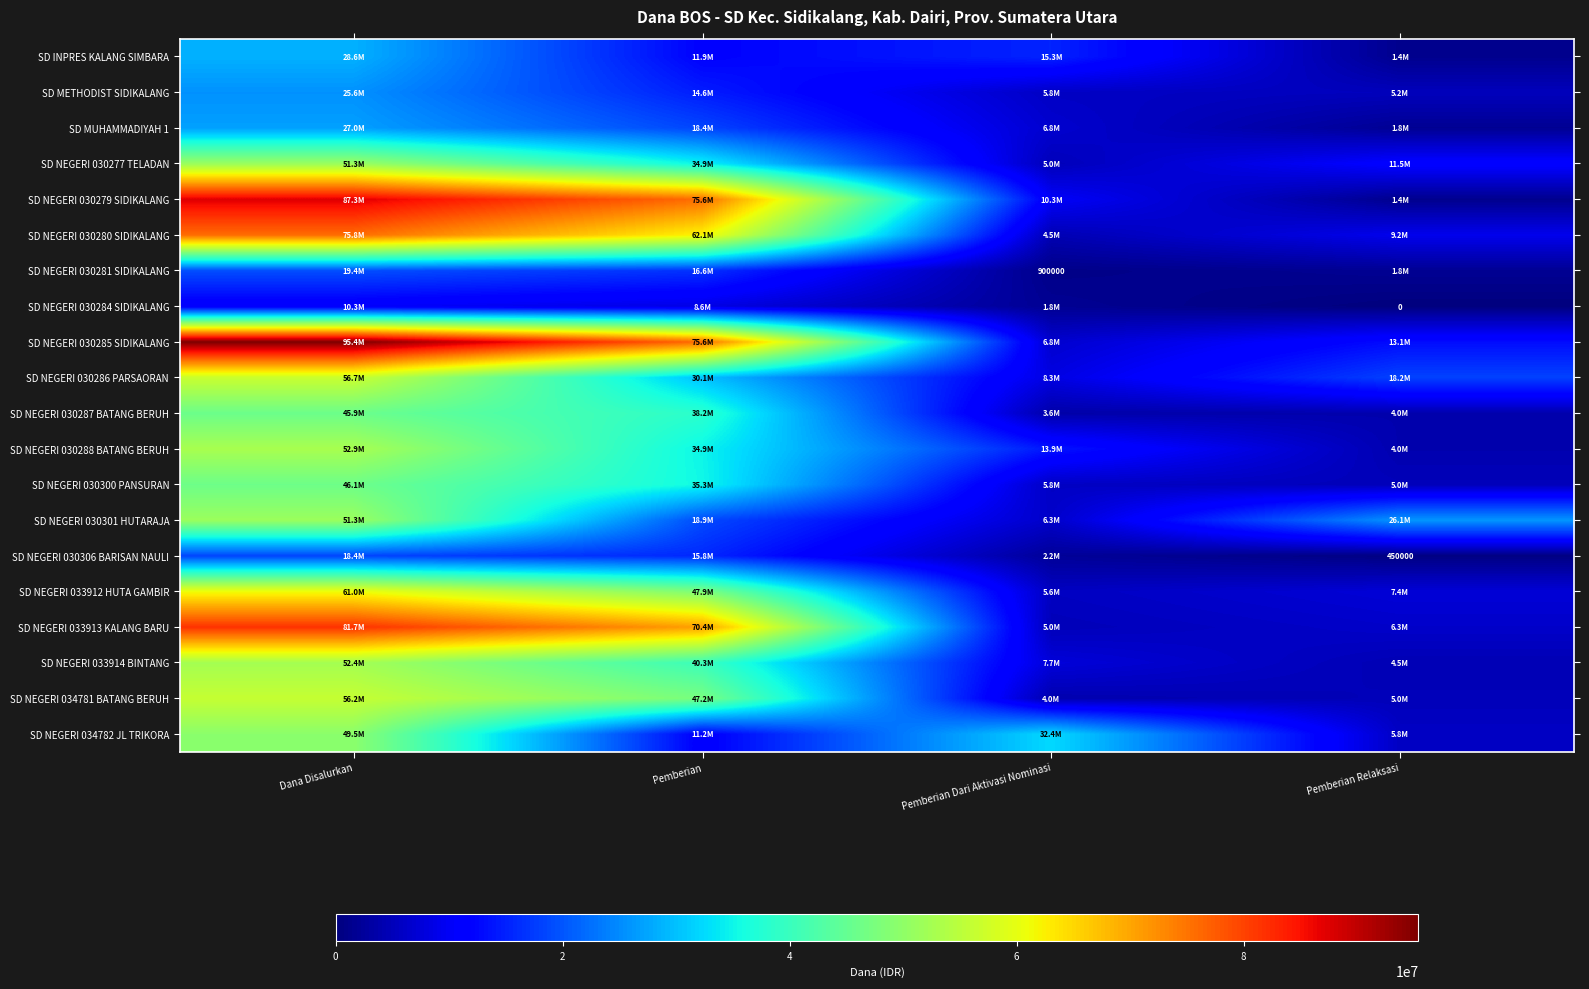

Is it true that SD NEGERI 030281 SIDIKALANG equals 900000 at Pemberian Dari Aktivasi Nominasi?

True